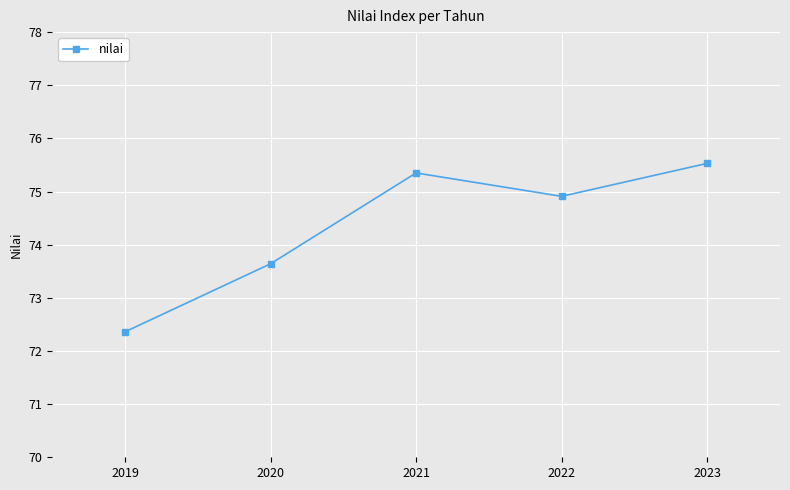

What is the ratio of the value at 2023 to the value at 2020?

1.0